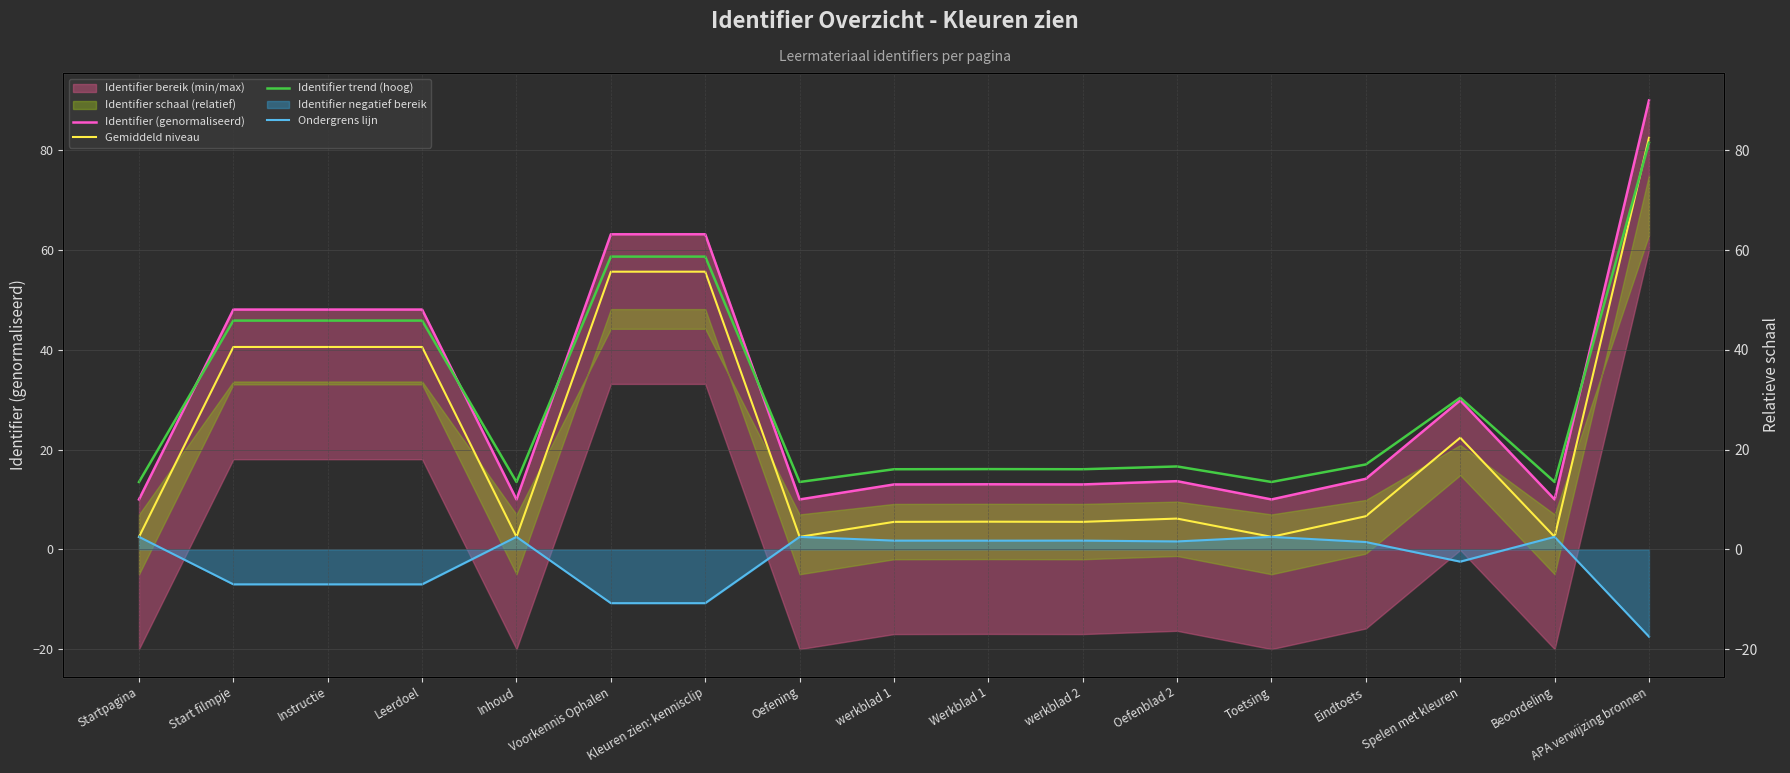

What is the highest value of the Ondergrens lijn series?

2.5